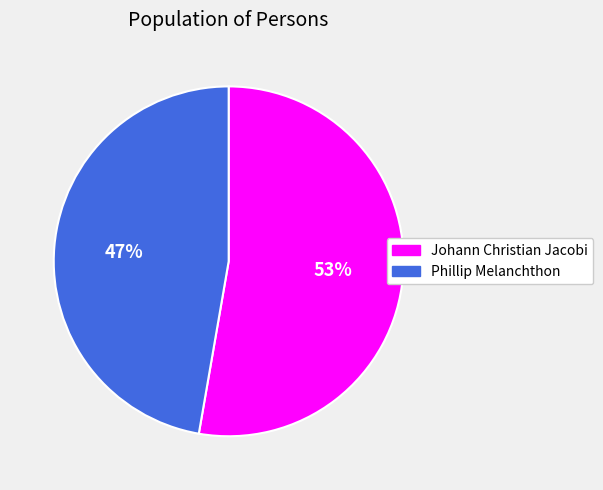

Which slice represents more than half of the pie?

Johann Christian Jacobi